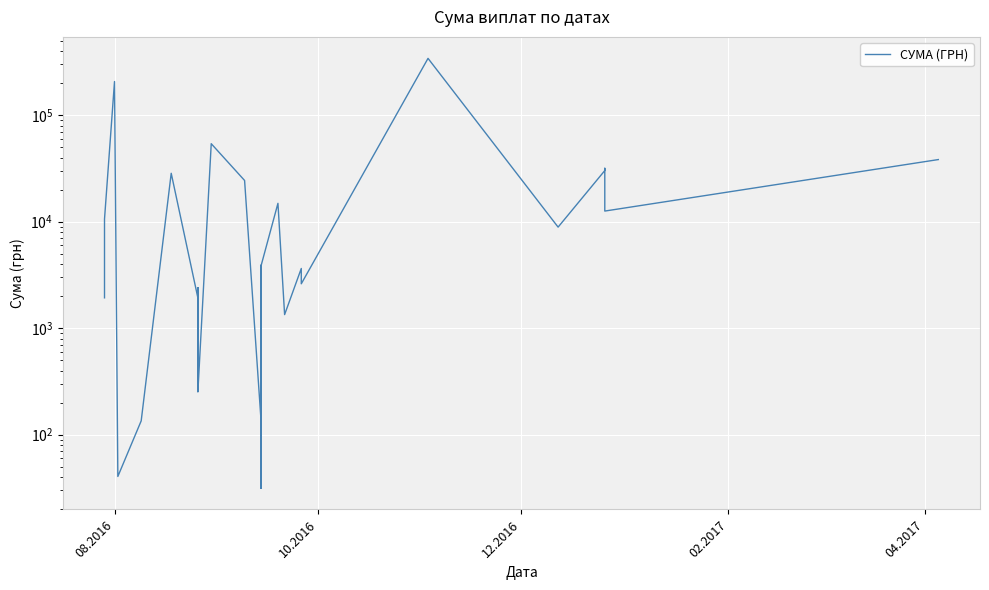

What is the average value?

20879.2